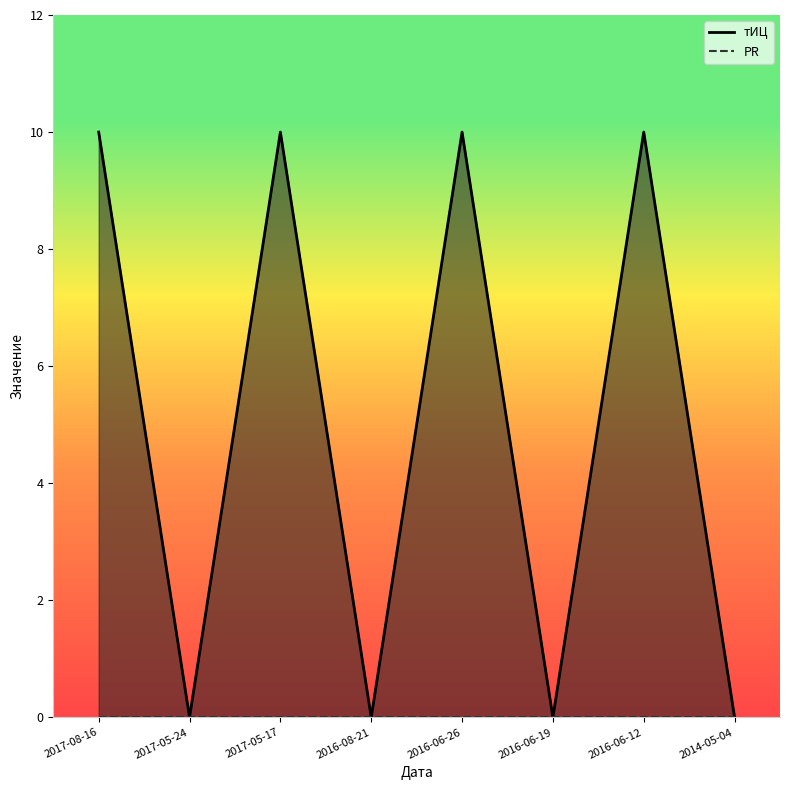

How many interior local peaks (higher than both neighbors) does the data have?

3